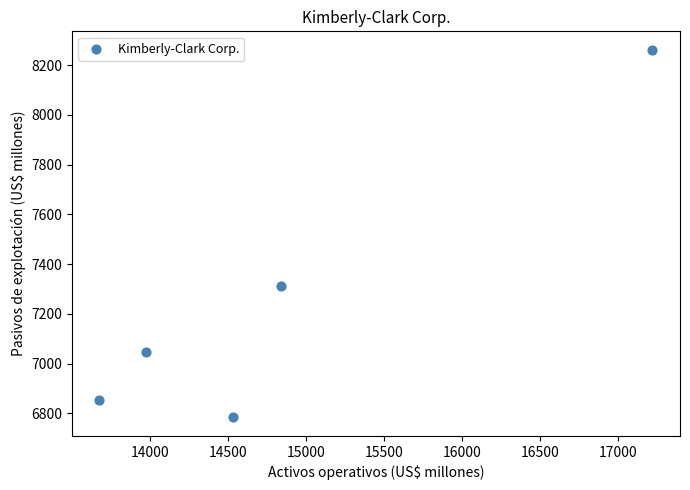

What is the range of X values (max minus min)?

3541